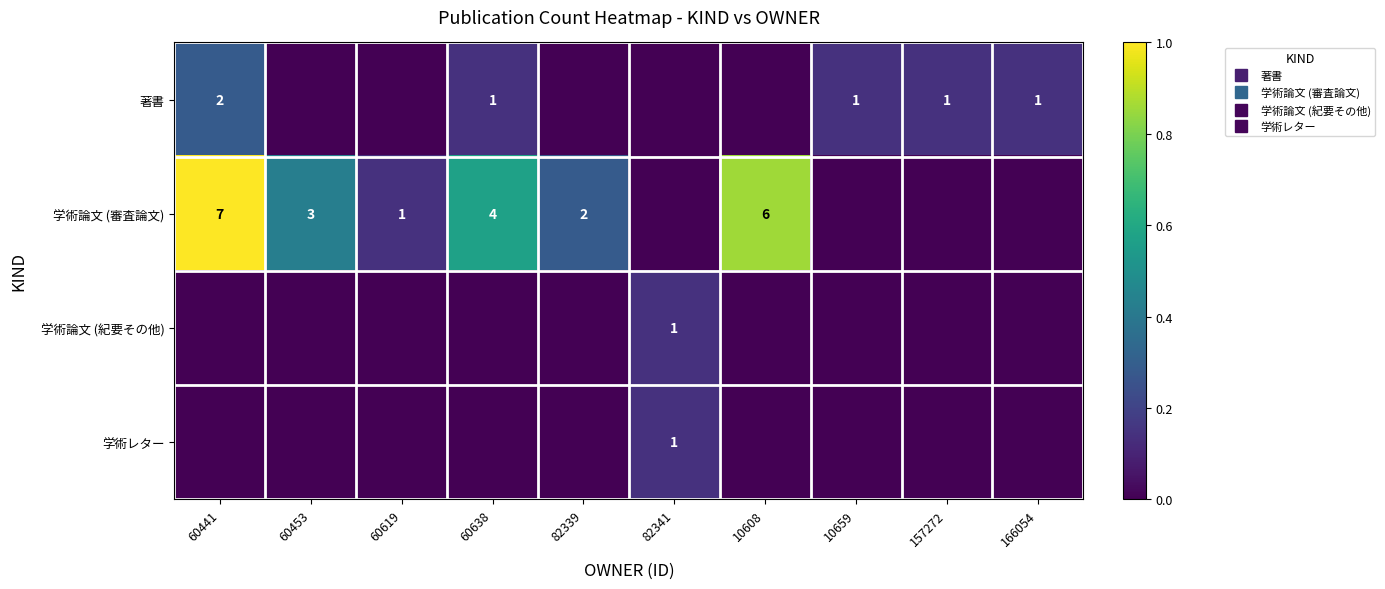

How many data points does each series have?

10